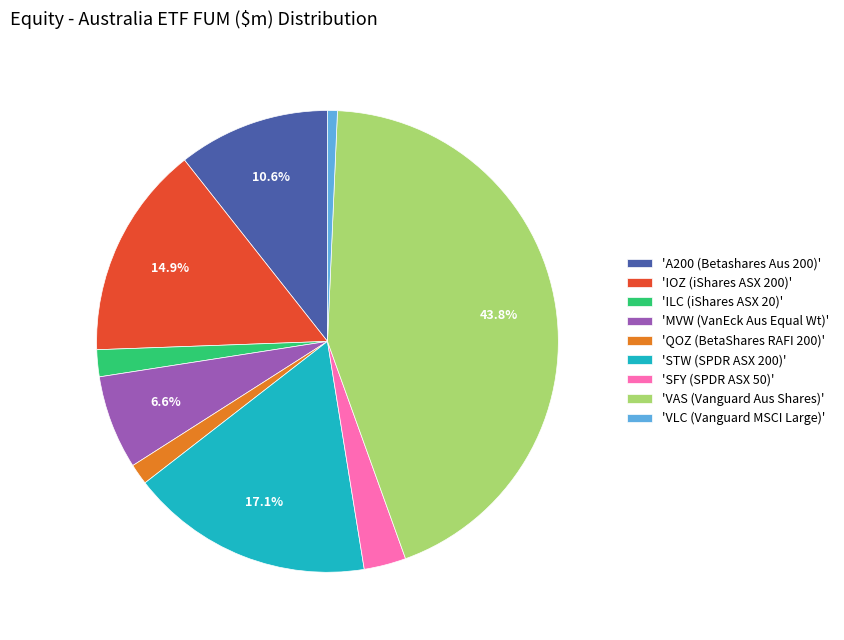

What is the largest slice in the pie chart?

'VAS (Vanguard Aus Shares)'